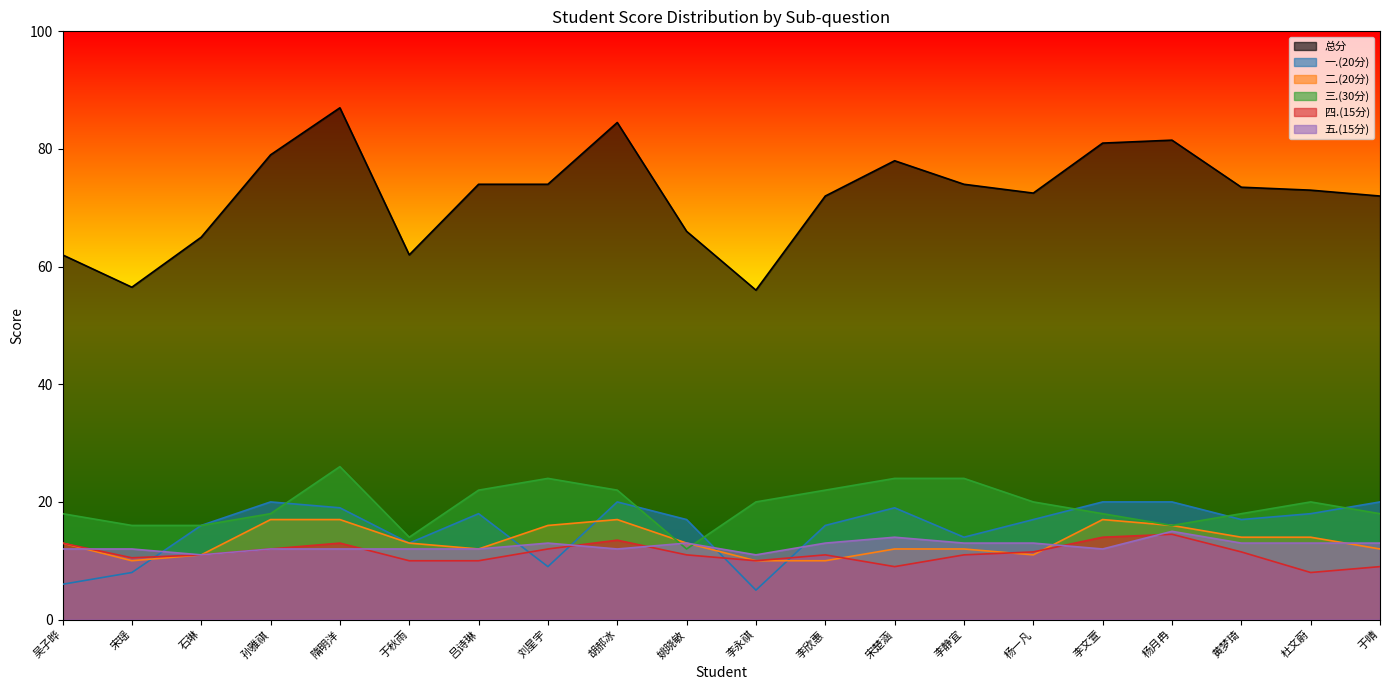

What is the label of the 10th point from the left?

姚晓敏